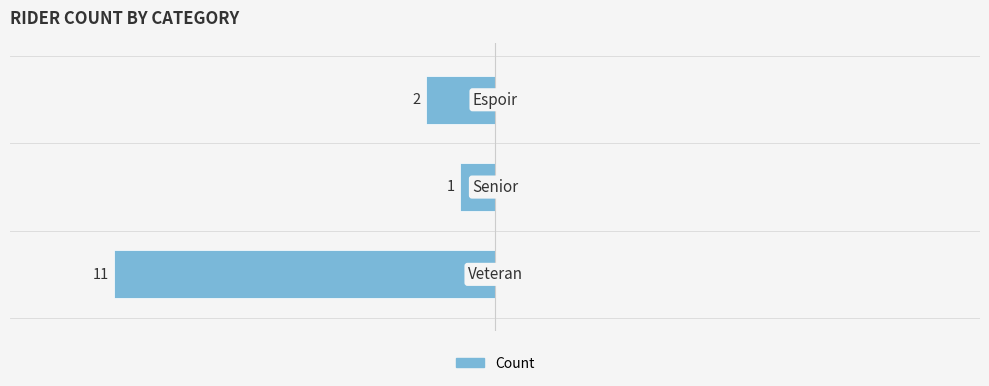

Does the chart contain any negative values?

Yes